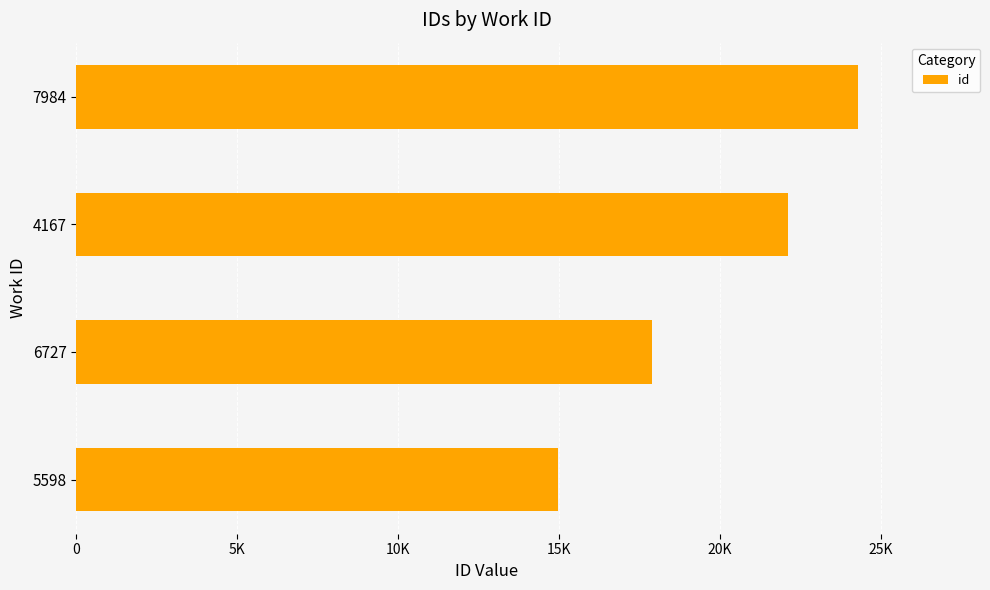

How many bars are there in total?

4